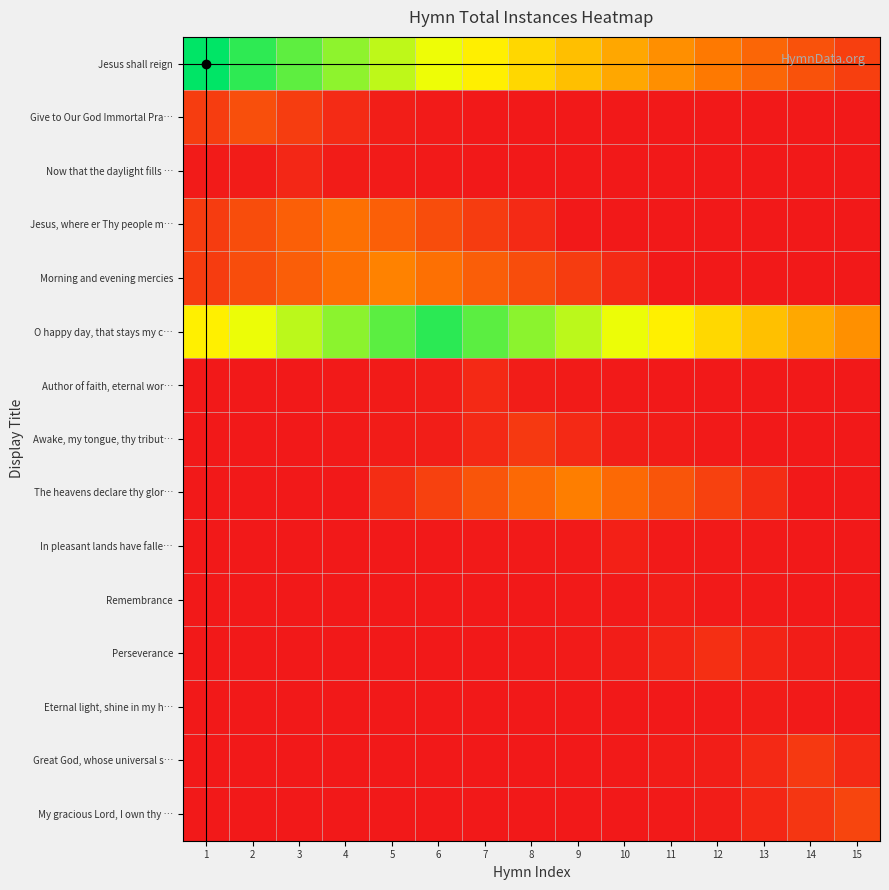

Reading left to right, list all the values displayed in this chart.

Jesus shall reign: 1=1801.0	2=1688.4	3=1575.9	4=1463.3	5=1350.8	6=1238.2	7=1125.6	8=1013.1	9=900.5	10=787.9	11=675.4	12=562.8	13=450.2	14=337.7	15=225.1
Give to Our God Immortal Pra…: 1=213.3	2=320.0	3=213.3	4=106.7	5=32.0	6=10.7	7=0.0	8=0.0	9=0.0	10=0.0	11=0.0	12=0.0	13=0.0	14=0.0	15=0.0
Now that the daylight fills …: 1=13.5	2=18.9	3=81.0	4=18.9	5=13.5	6=8.1	7=2.7	8=0.0	9=0.0	10=0.0	11=0.0	12=0.0	13=0.0	14=0.0	15=0.0
Jesus, where er Thy people m…: 1=206.0	2=309.0	3=412.0	4=515.0	5=412.0	6=309.0	7=206.0	8=103.0	9=0.0	10=0.0	11=0.0	12=0.0	13=0.0	14=0.0	15=0.0
Morning and evening mercies: 1=204.7	2=307.0	3=409.3	4=511.7	5=614.0	6=511.7	7=409.3	8=307.0	9=204.7	10=102.3	11=0.0	12=0.0	13=0.0	14=0.0	15=0.0
O happy day, that stays my c…: 1=1132.0	2=1245.2	3=1358.4	4=1471.6	5=1584.8	6=1698.0	7=1584.8	8=1471.6	9=1358.4	10=1245.2	11=1132.0	12=1018.8	13=905.6	14=792.4	15=679.2
Author of faith, eternal wor…: 1=0.0	2=0.0	3=3.2	4=9.5	5=15.8	6=22.2	7=95.0	8=22.2	9=15.8	10=9.5	11=3.2	12=0.0	13=0.0	14=0.0	15=0.0
Awake, my tongue, thy tribut…: 1=0.0	2=0.0	3=0.0	4=6.4	5=19.2	6=32.0	7=96.0	8=192.0	9=96.0	10=32.0	11=19.2	12=6.4	13=0.0	14=0.0	15=0.0
The heavens declare thy glor…: 1=0.0	2=0.0	3=0.0	4=0.0	5=118.4	6=236.8	7=355.2	8=473.6	9=592.0	10=473.6	11=355.2	12=236.8	13=118.4	14=0.0	15=0.0
In pleasant lands have falle…: 1=0.0	2=0.0	3=0.0	4=0.0	5=0.0	6=1.3	7=3.9	8=6.5	9=9.1	10=39.0	11=9.1	12=6.5	13=3.9	14=1.3	15=0.0
Remembrance: 1=0.0	2=0.0	3=0.0	4=0.0	5=0.0	6=0.0	7=0.9	8=2.7	9=4.5	10=6.3	11=27.0	12=6.3	13=4.5	14=2.7	15=0.9
Perseverance: 1=0.0	2=0.0	3=0.0	4=0.0	5=0.0	6=0.0	7=0.0	8=4.4	9=13.2	10=22.0	11=66.0	12=132.0	13=66.0	14=22.0	15=13.2
Eternal light, shine in my h…: 1=0.0	2=0.0	3=0.0	4=0.0	5=0.0	6=0.0	7=0.0	8=0.0	9=0.6	10=1.8	11=3.0	12=4.2	13=18.0	14=4.2	15=3.0
Great God, whose universal s…: 1=0.0	2=0.0	3=0.0	4=0.0	5=0.0	6=0.0	7=0.0	8=0.0	9=0.0	10=6.4	11=19.2	12=32.0	13=96.0	14=192.0	15=96.0
My gracious Lord, I own thy …: 1=0.0	2=0.0	3=0.0	4=0.0	5=0.0	6=0.0	7=0.0	8=0.0	9=0.0	10=0.0	11=8.6	12=25.9	13=86.3	14=172.7	15=259.0